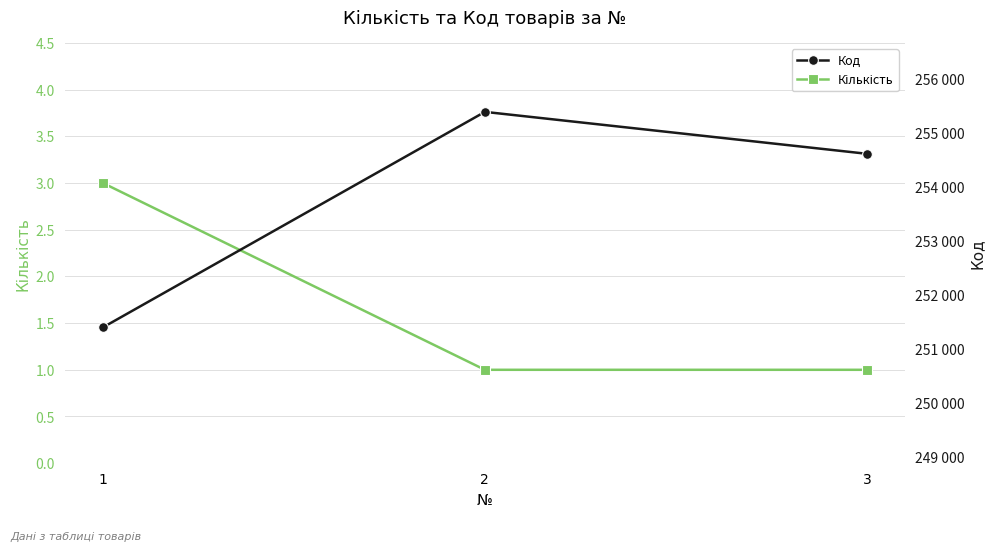

What is the difference between the maximum and second lowest values in the Код series?

776